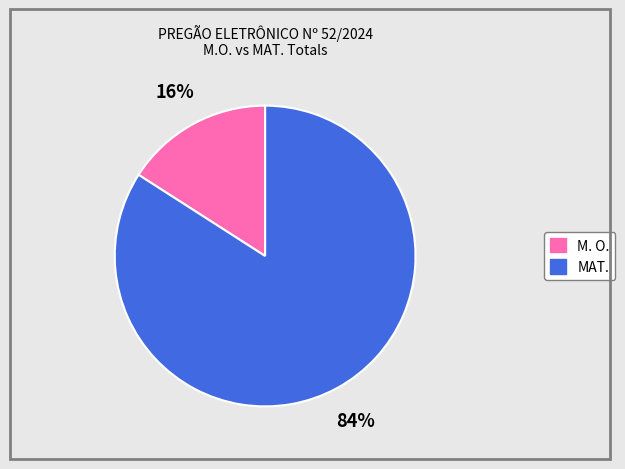

Does any single category account for the majority?

Yes